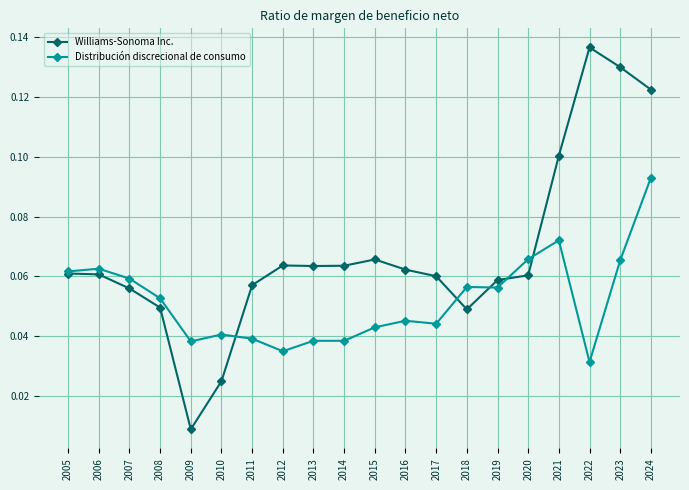

Which series has the widest spread of values?

Williams-Sonoma Inc.